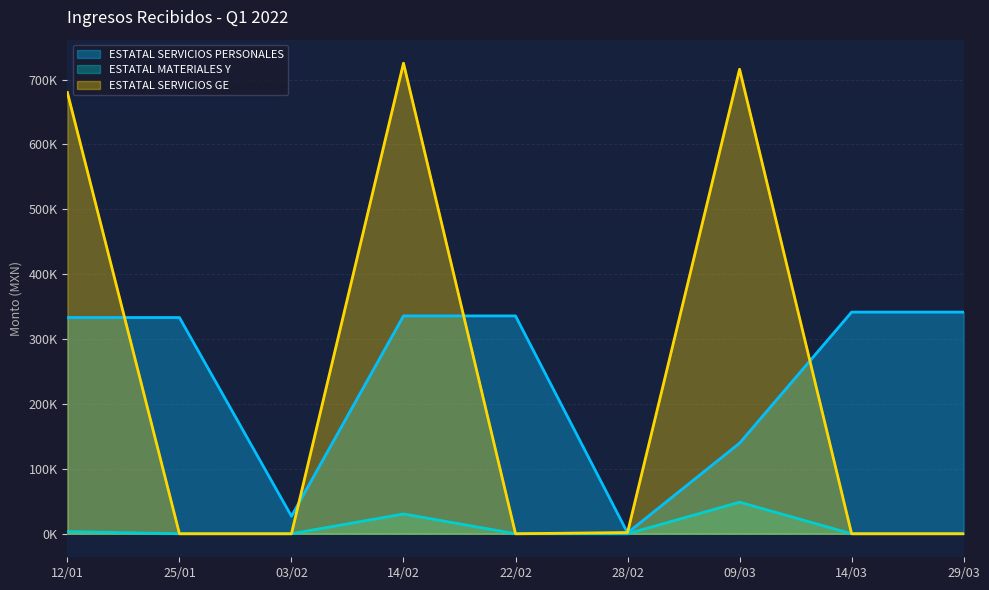

How many interior local valleys does the ESTATAL SERVICIOS GE series have?

1